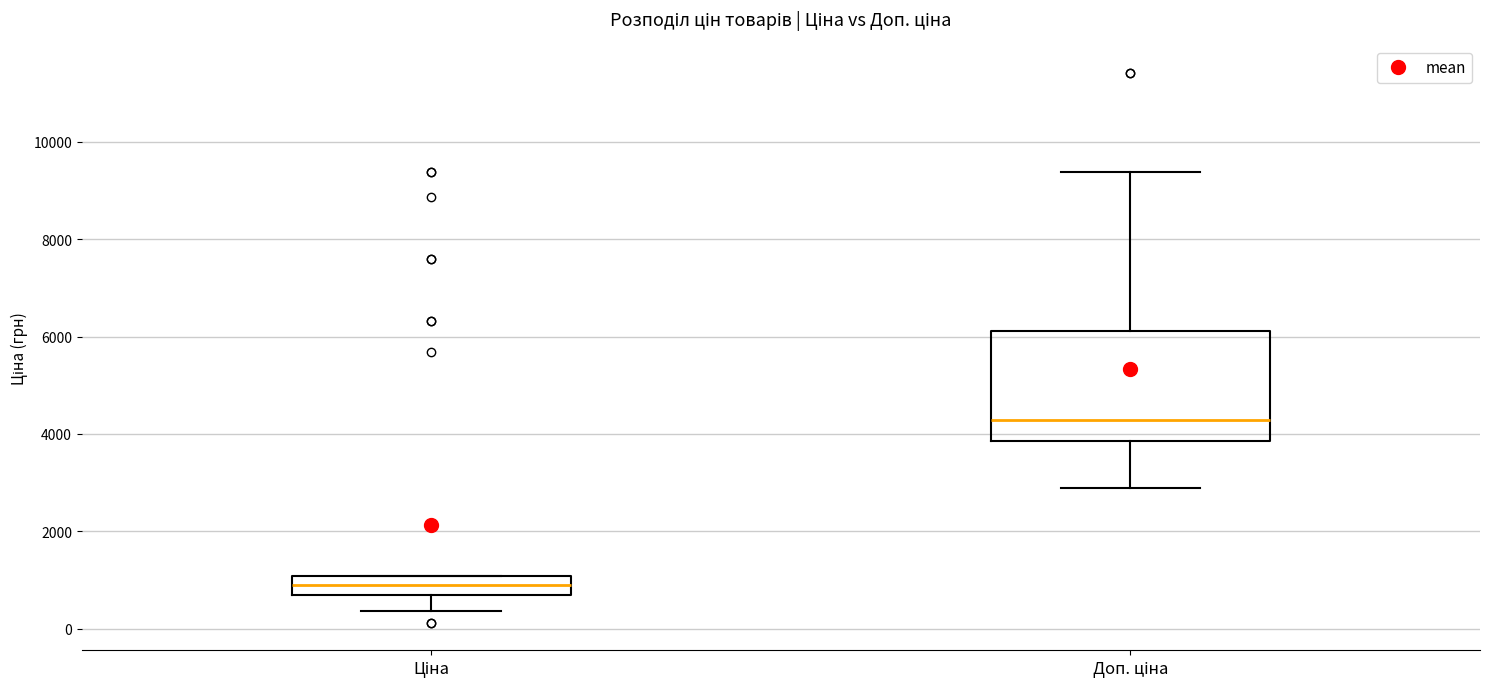

Where does the lower whisker of the box for Ціна end on the y-axis? The values are not printed on the chart, so give them approximately, as read against the axis.

400